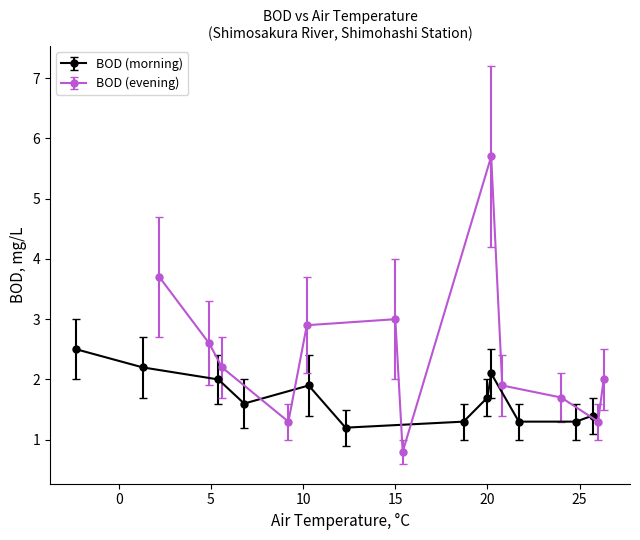

Rank the series by their average value, from highest to lowest.

BOD (evening), BOD (morning)